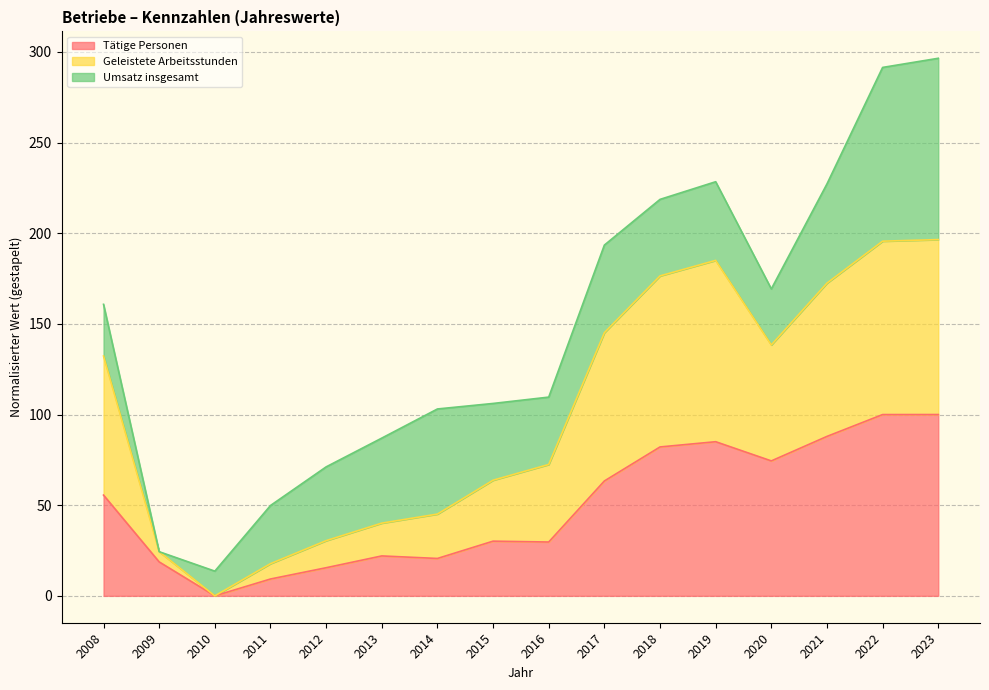

How many interior local peaks does the Geleistete Arbeitsstunden series have?

1